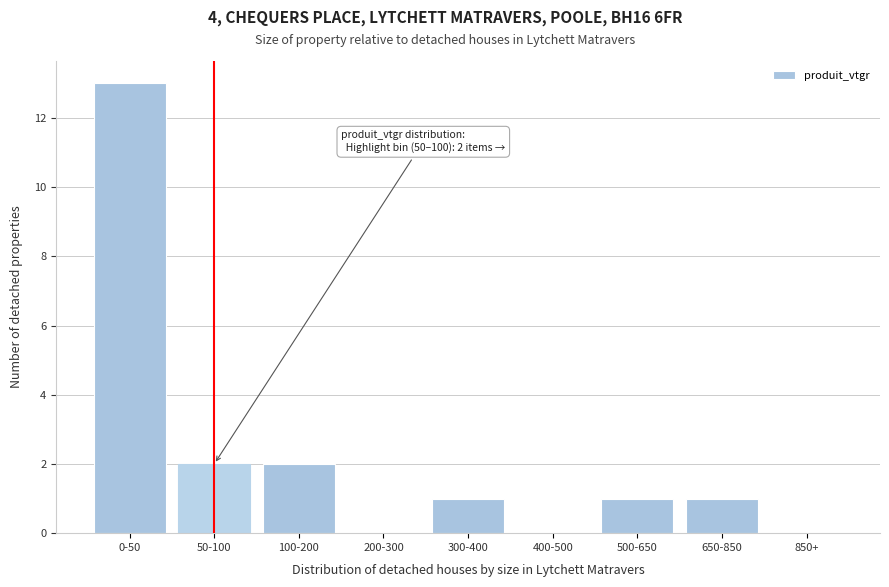

Reading left to right, what are all the values shown in this chart?

0-50=13	50-100=2	100-200=2	200-300=0	300-400=1	400-500=0	500-650=1	650-850=1	850+=0